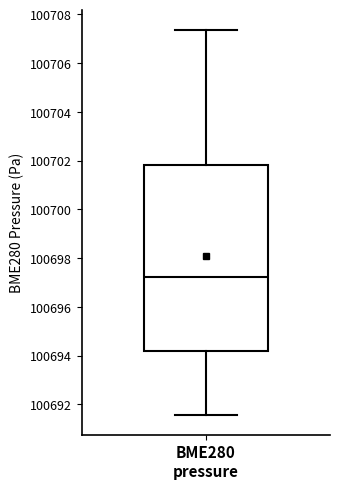

Where is the upper edge of the box for BME280 pressure on the y-axis? The values are not printed on the chart, so give them approximately, as read against the axis.

100701.8